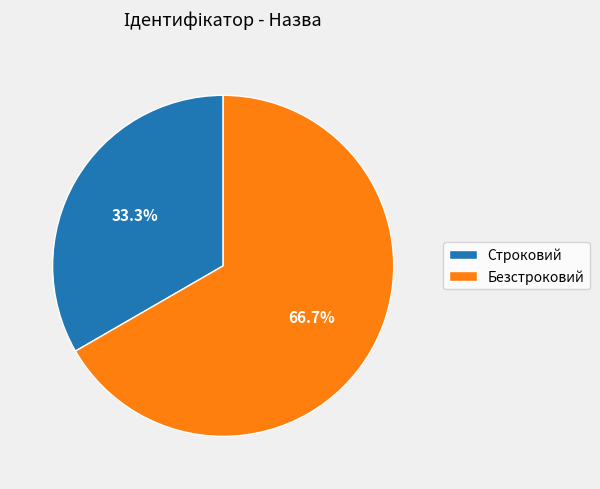

Does Безстроковий represent more than half of the total?

Yes